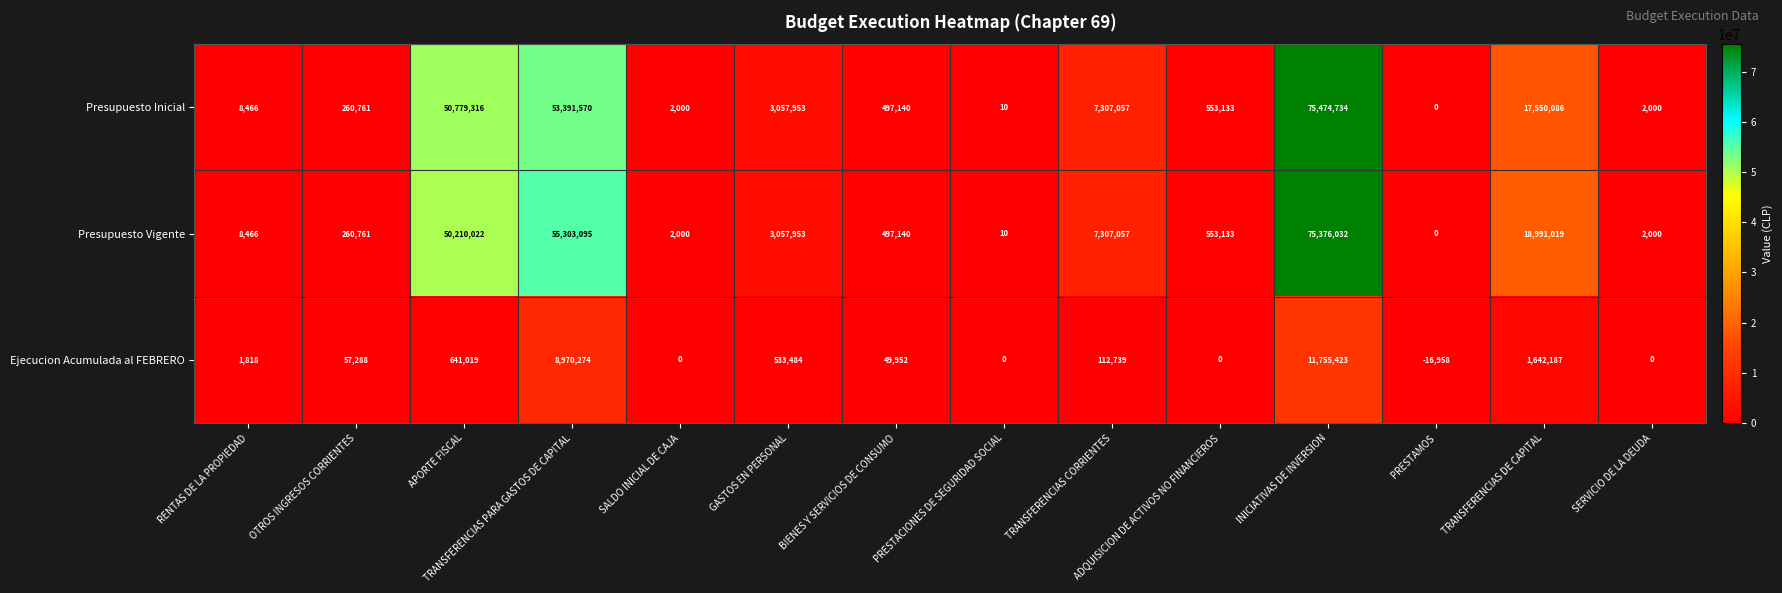

Where is Ejecucion Acumulada al FEBRERO nearest to the value 5869232?

TRANSFERENCIAS PARA GASTOS DE CAPITAL